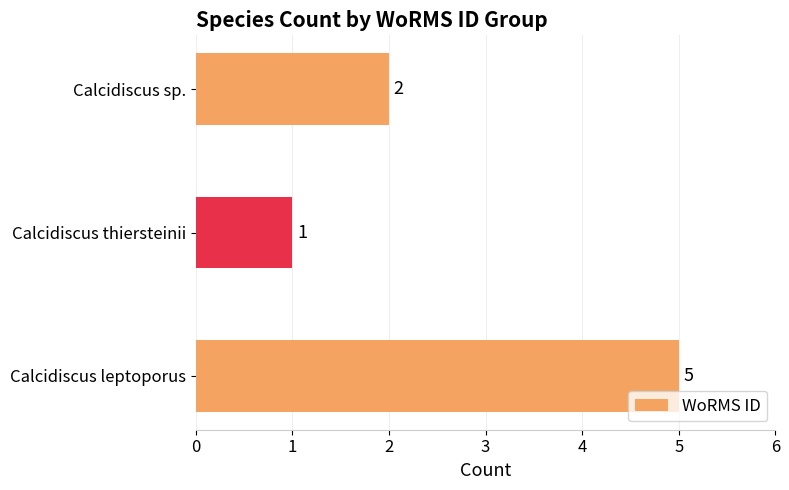

Where is the data nearest to the value 3?

Calcidiscus sp.